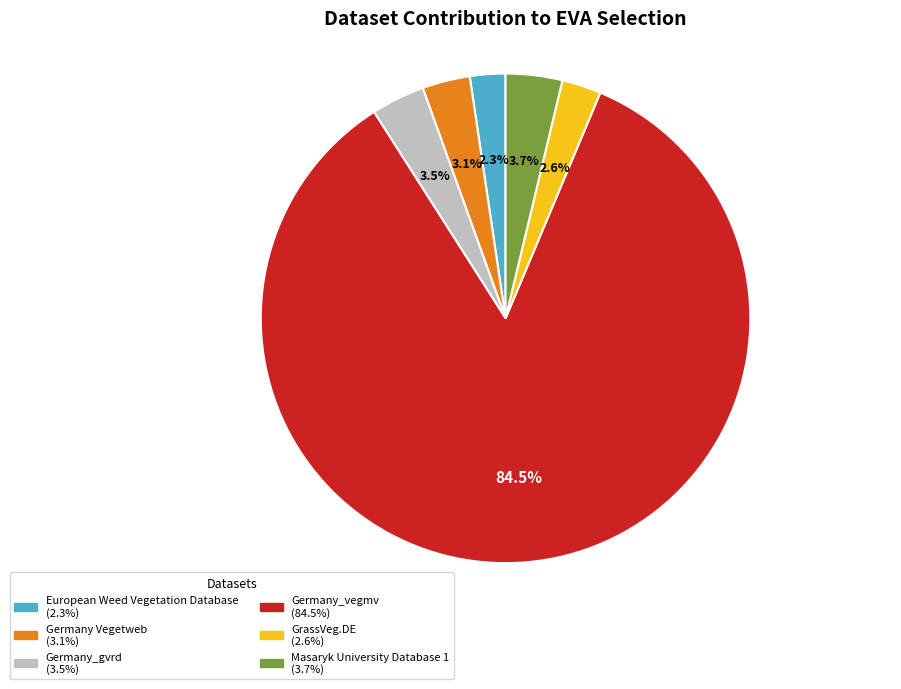

Count the number of slices in the pie.

6